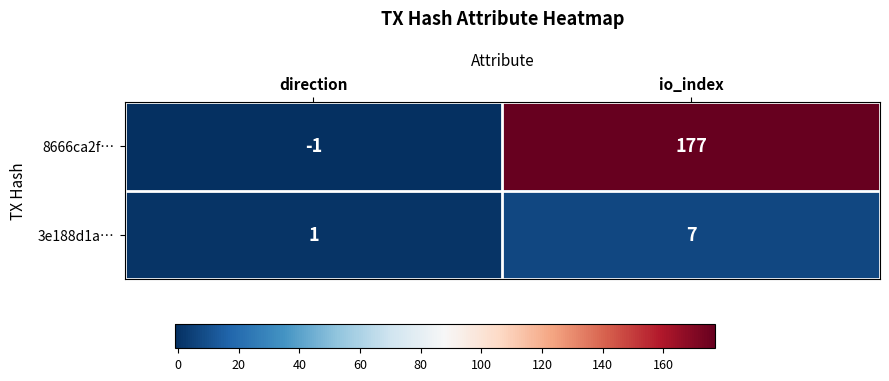

Which series has the widest spread of values?

8666ca2f…